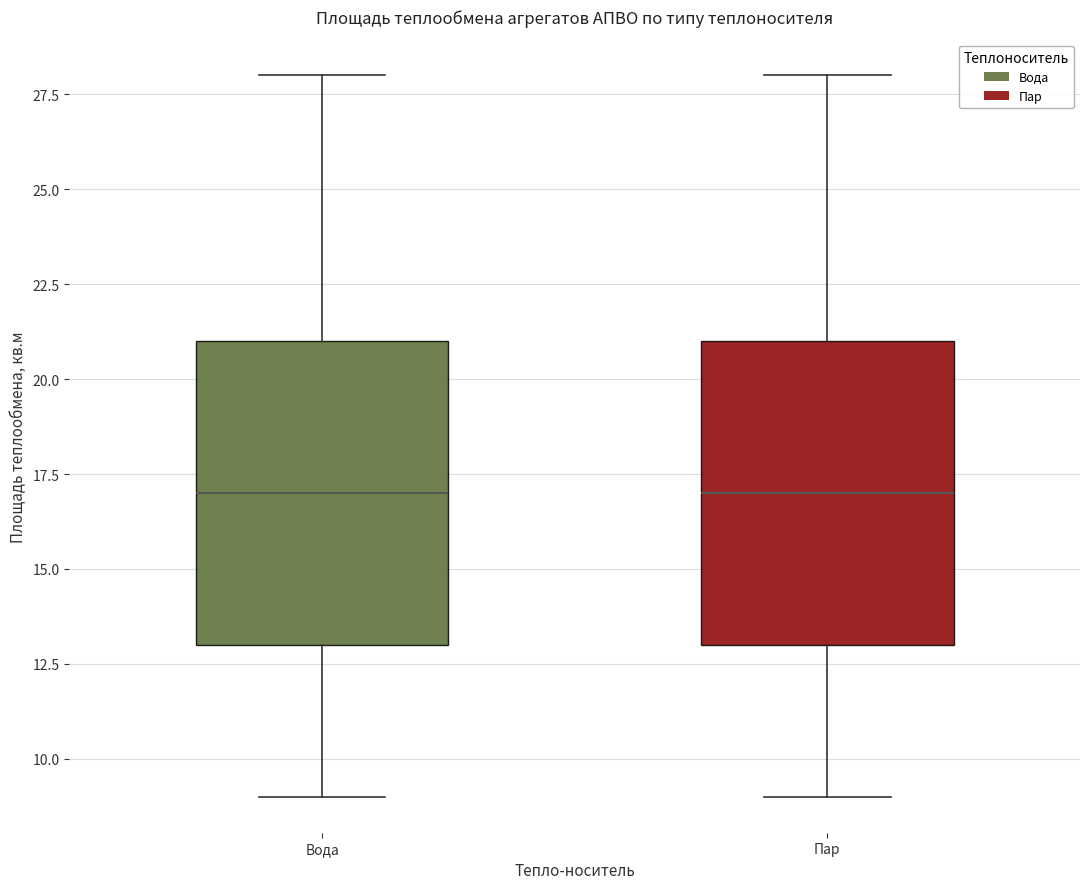

Reading left to right, read every box against the y-axis: the position of its median line, the range the box covers, and the ends of its whiskers. The values are not printed on the chart, so give them approximately, as read against the axis.

Вода: median 17, box 13 to 21, whiskers 9 to 28
Пар: median 17, box 13 to 21, whiskers 9 to 28